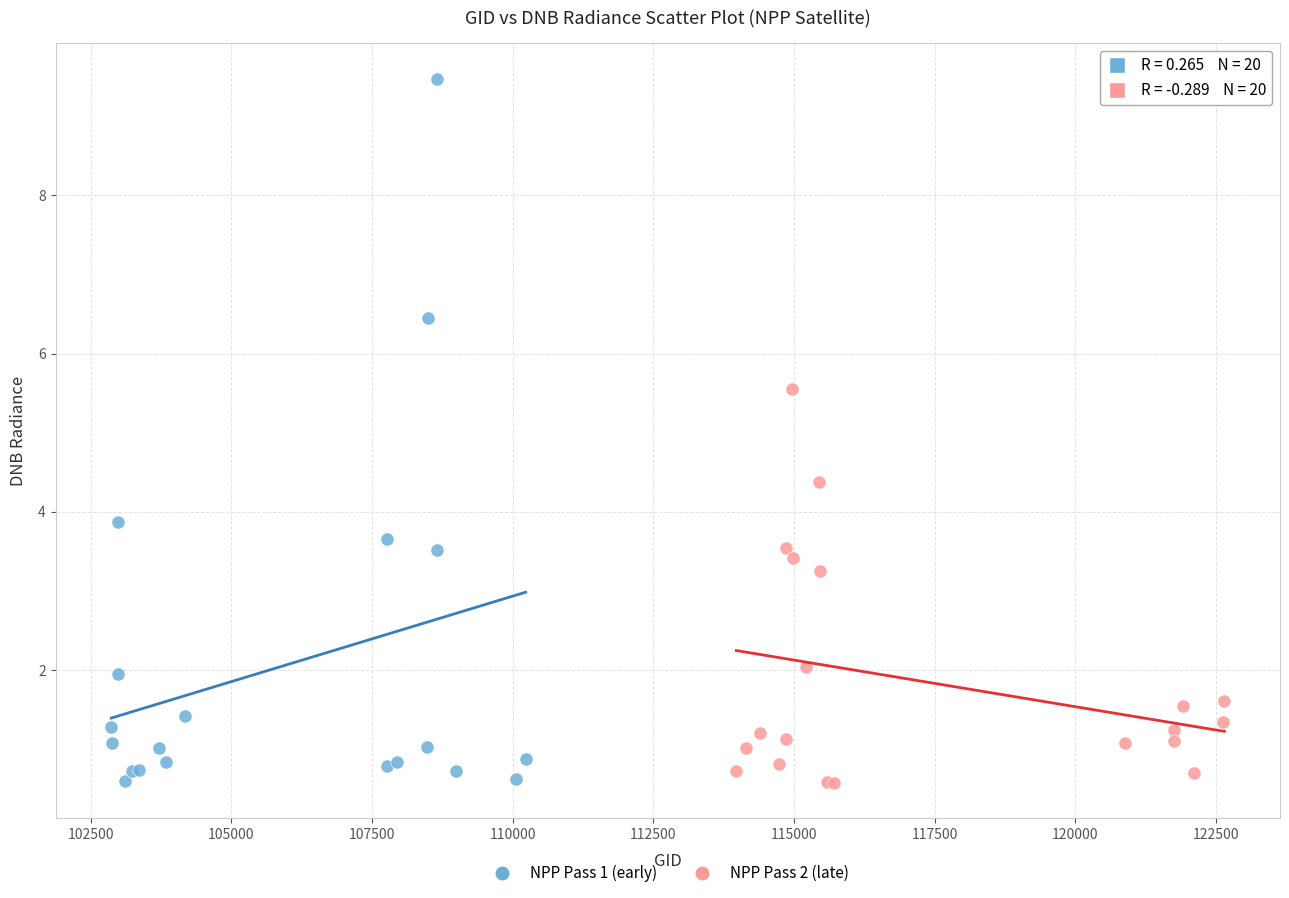

Which series has the widest spread of Y values?

NPP Pass 1 (early)